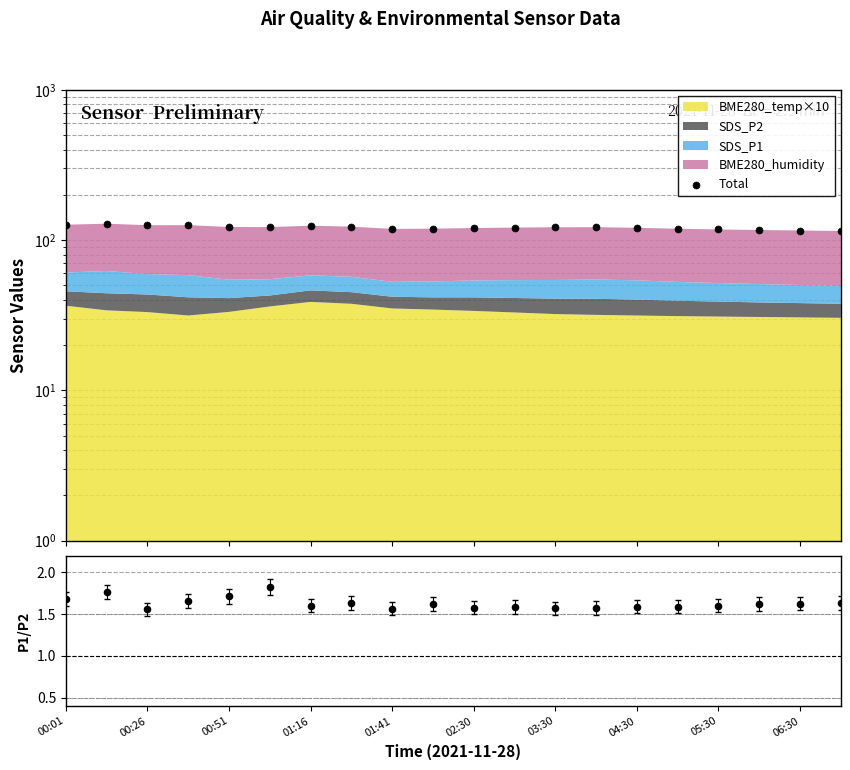

What is the total value across all series at 01:16?

126.4